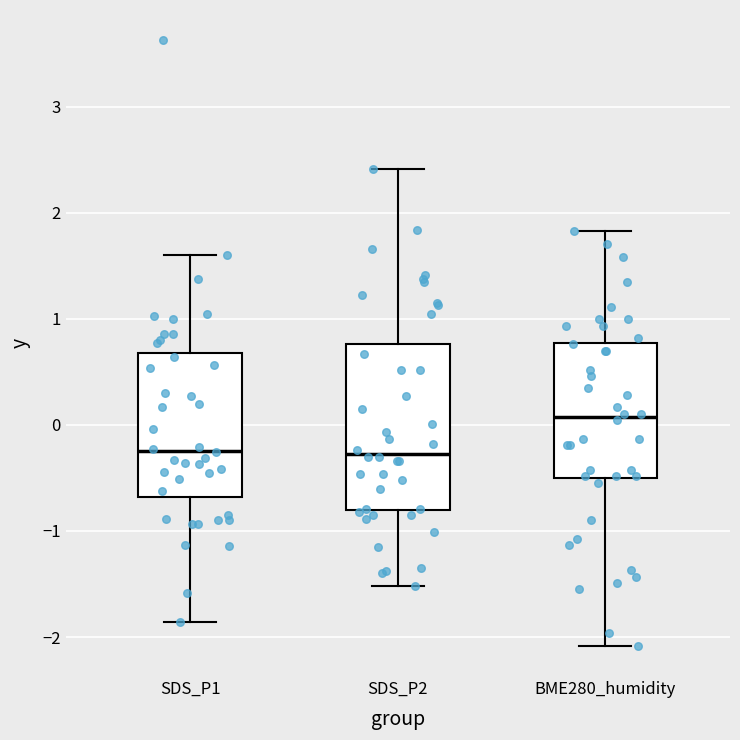

Reading left to right, transcribe this box plot: for each box, give where its median line is, the range the box spans, and where its two whiskers end, as read against the y-axis. The values are not printed on the chart, so give them approximately, as read against the axis.

SDS_P1: median -0.2, box -0.7 to 0.7, whiskers -1.9 to 1.6
SDS_P2: median -0.3, box -0.8 to 0.8, whiskers -1.5 to 2.4
BME280_humidity: median 0.1, box -0.5 to 0.8, whiskers -2.1 to 1.8